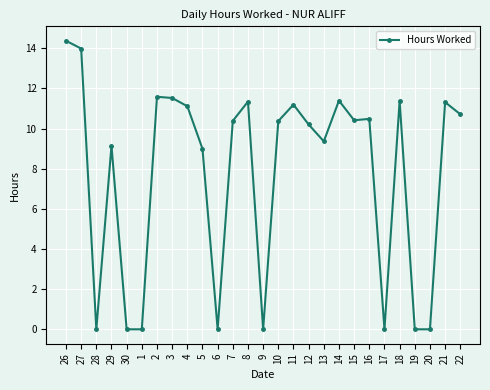

What is the ratio of the value at 18 to the value at 8?

1.0